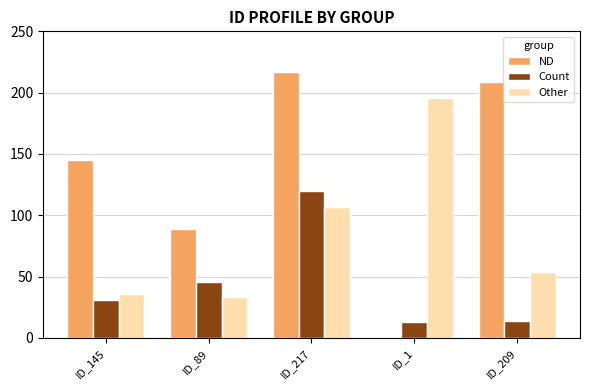

At which category is the sum across all series the highest?

ID_217